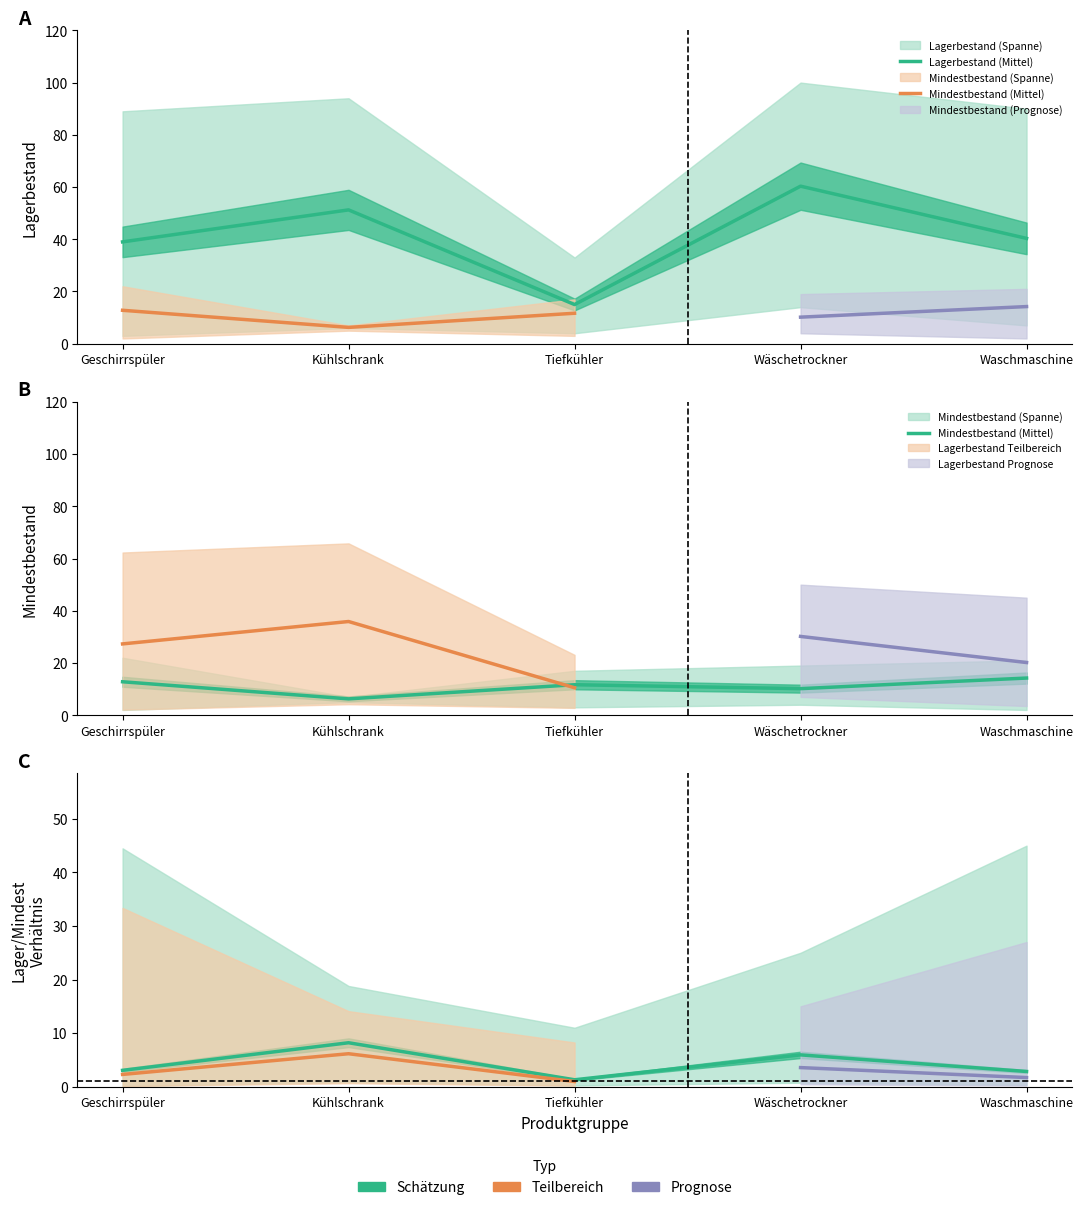

List the labels in order of Lagerbestand (Mittel) value, smallest first.

Tiefkühler, Geschirrspüler, Waschmaschine, Kühlschrank, Wäschetrockner